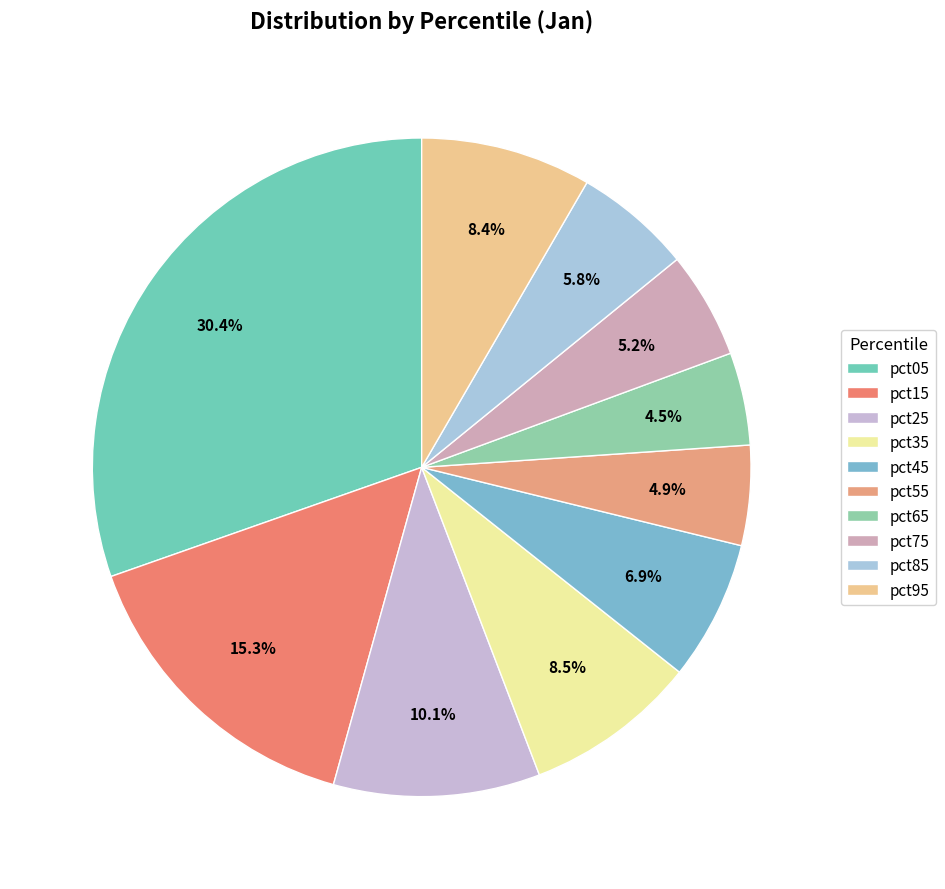

Approximately how many times larger is the value at pct65 compared to pct35?

0.5